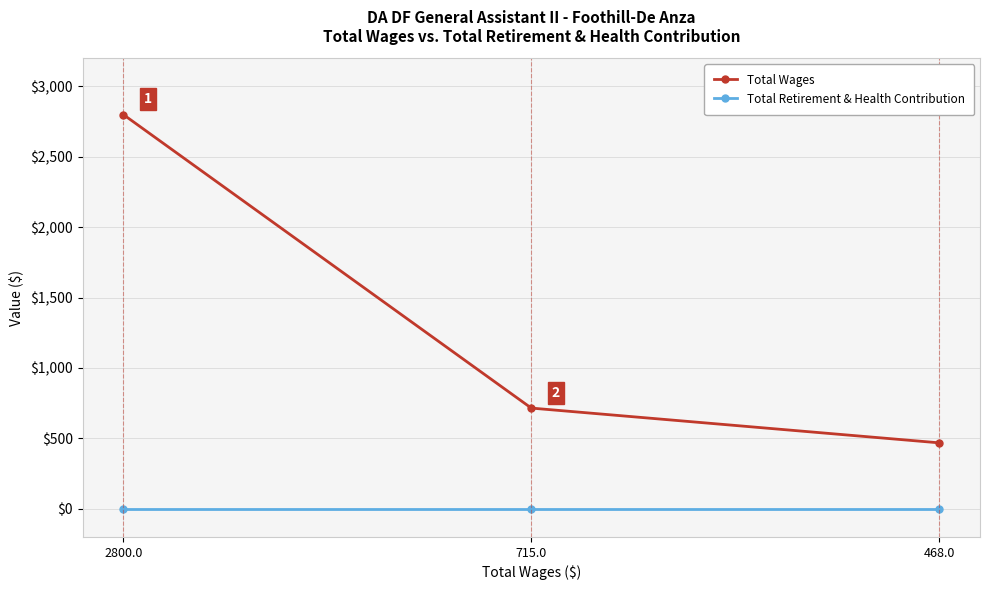

How many series are shown in this chart?

2